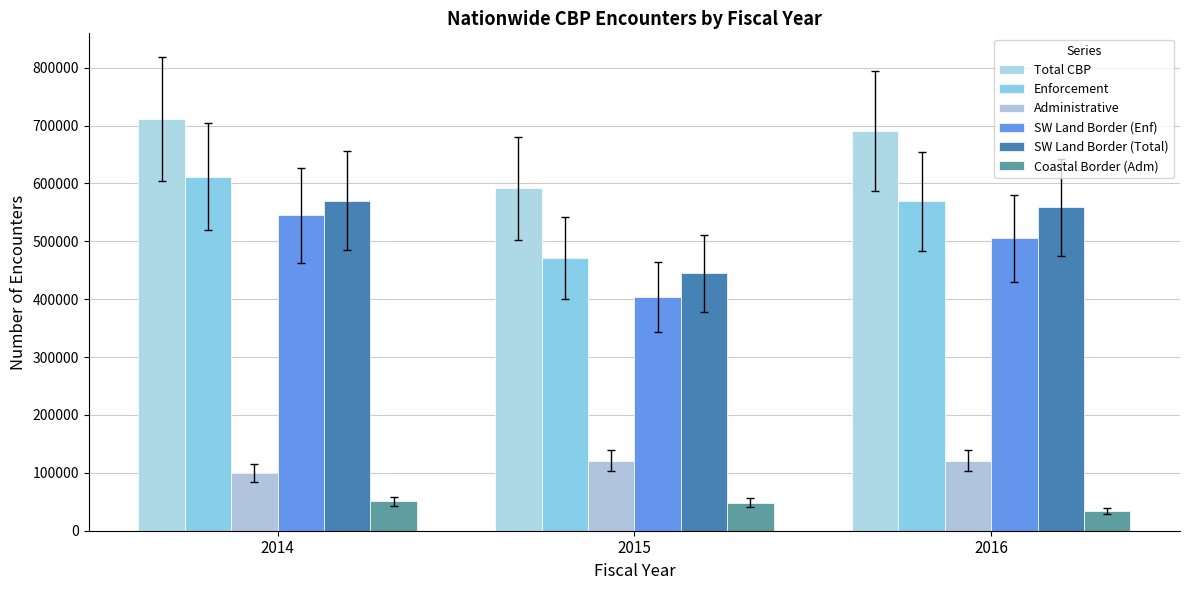

The Coastal Border (Adm) series shows 48430 at 2015. True or false?

True